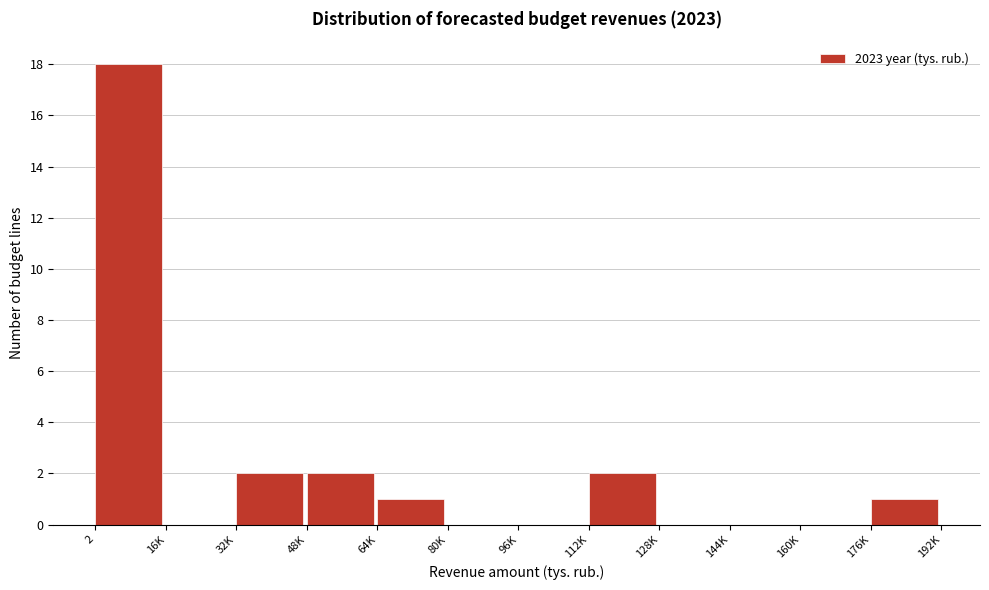

Reading right to left, what are all the values shown in this chart?

176K=1	160K=0	144K=0	128K=0	112K=2	96K=0	80K=0	64K=1	48K=2	32K=2	16K=0	2=18